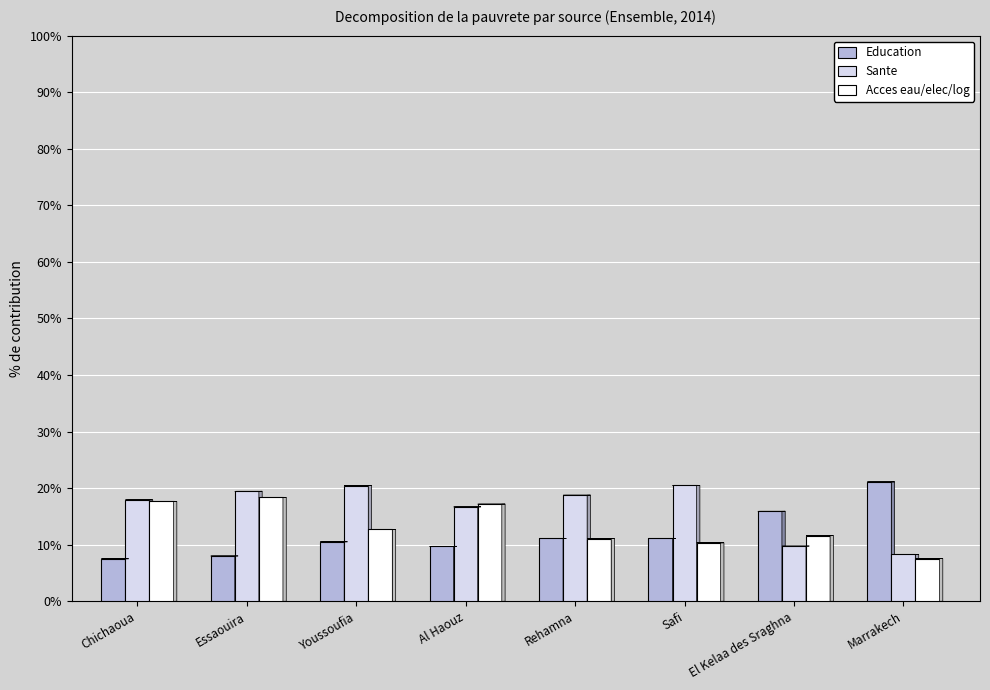

The value of Acces eau/elec/log at Safi is 10.3. True or false?

True